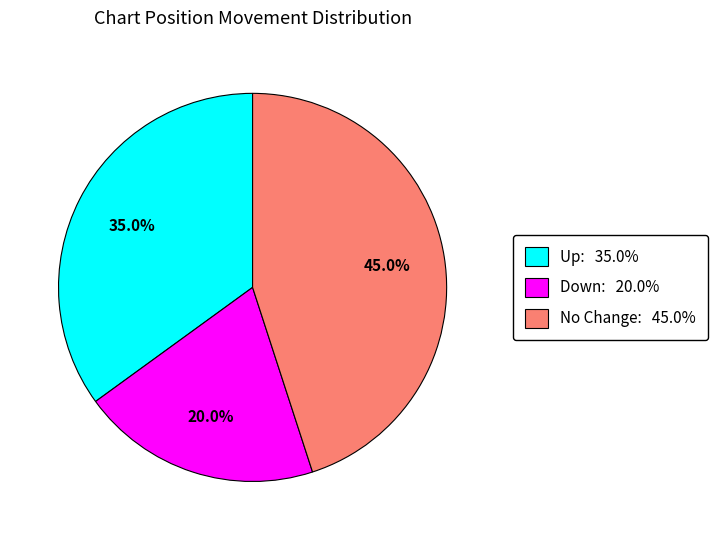

Does any single category account for the majority?

No